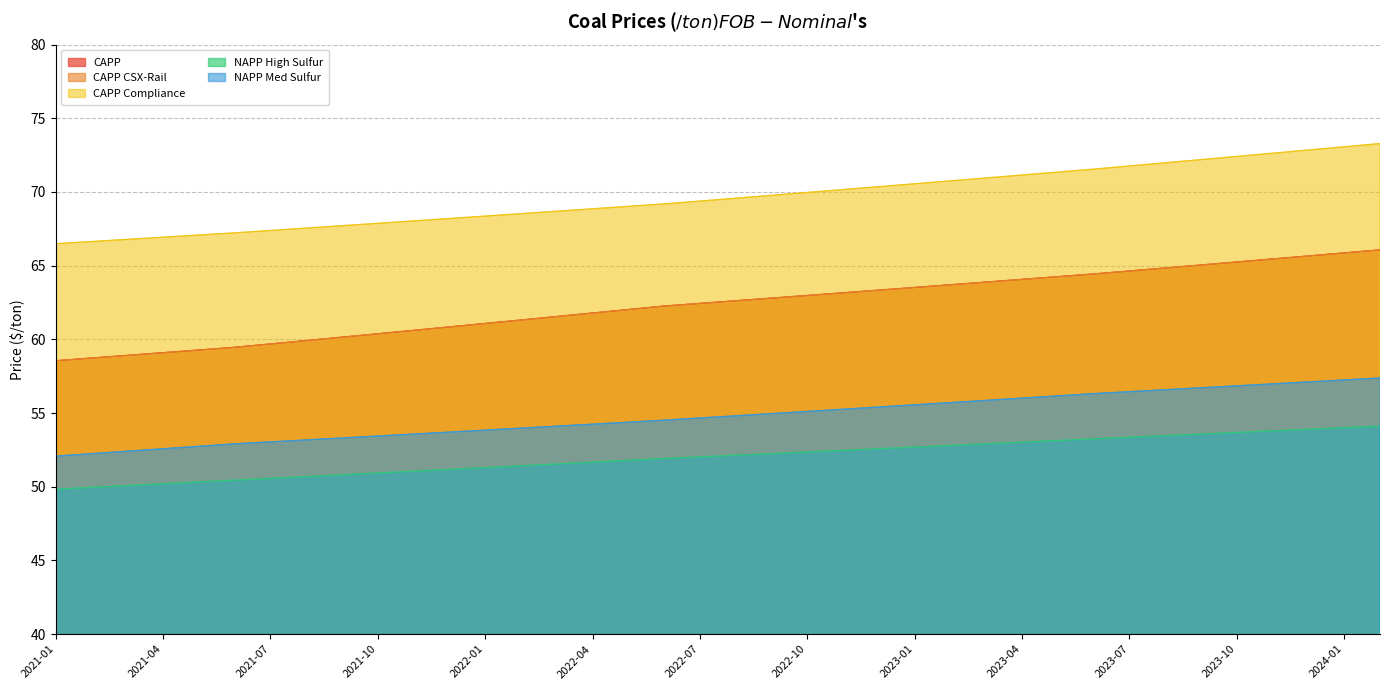

What is the total value across all series at 2021-12?

294.8